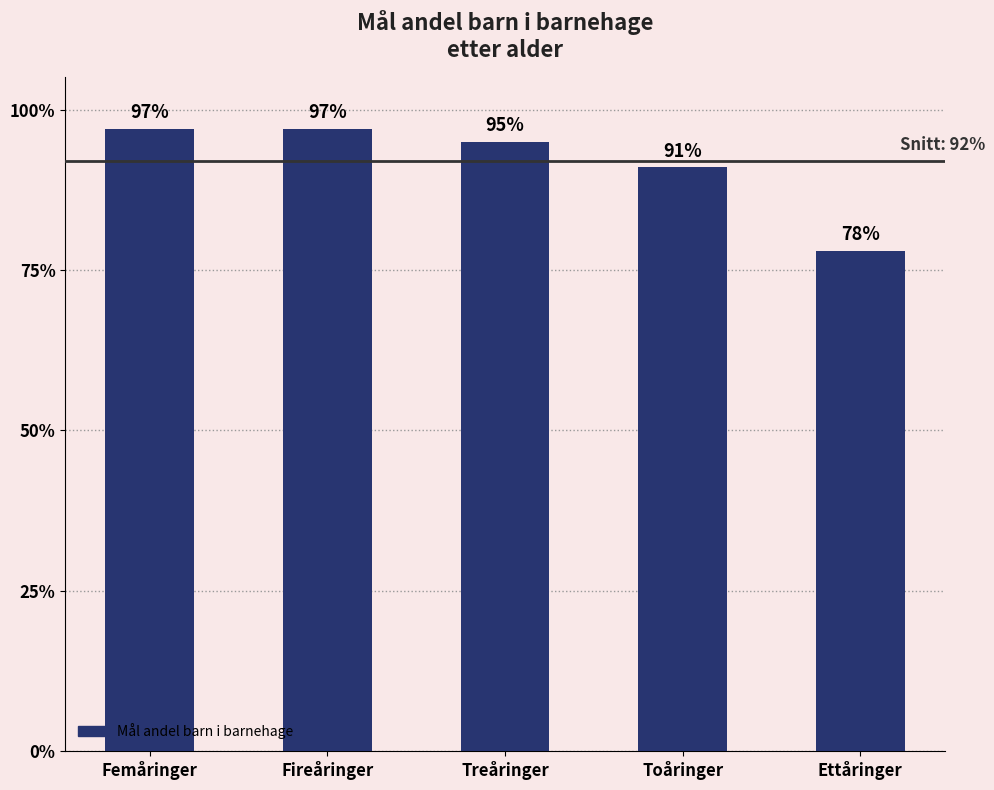

Are the bars horizontal?

No